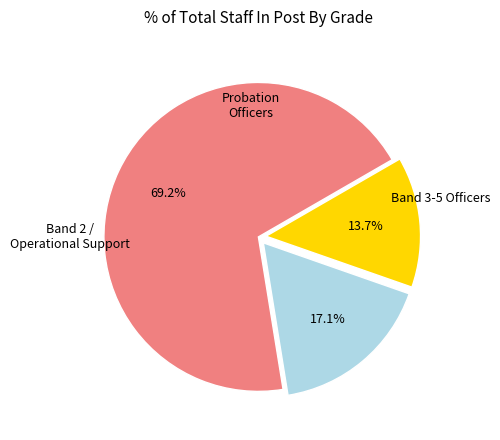

Does any single category account for the majority?

Yes